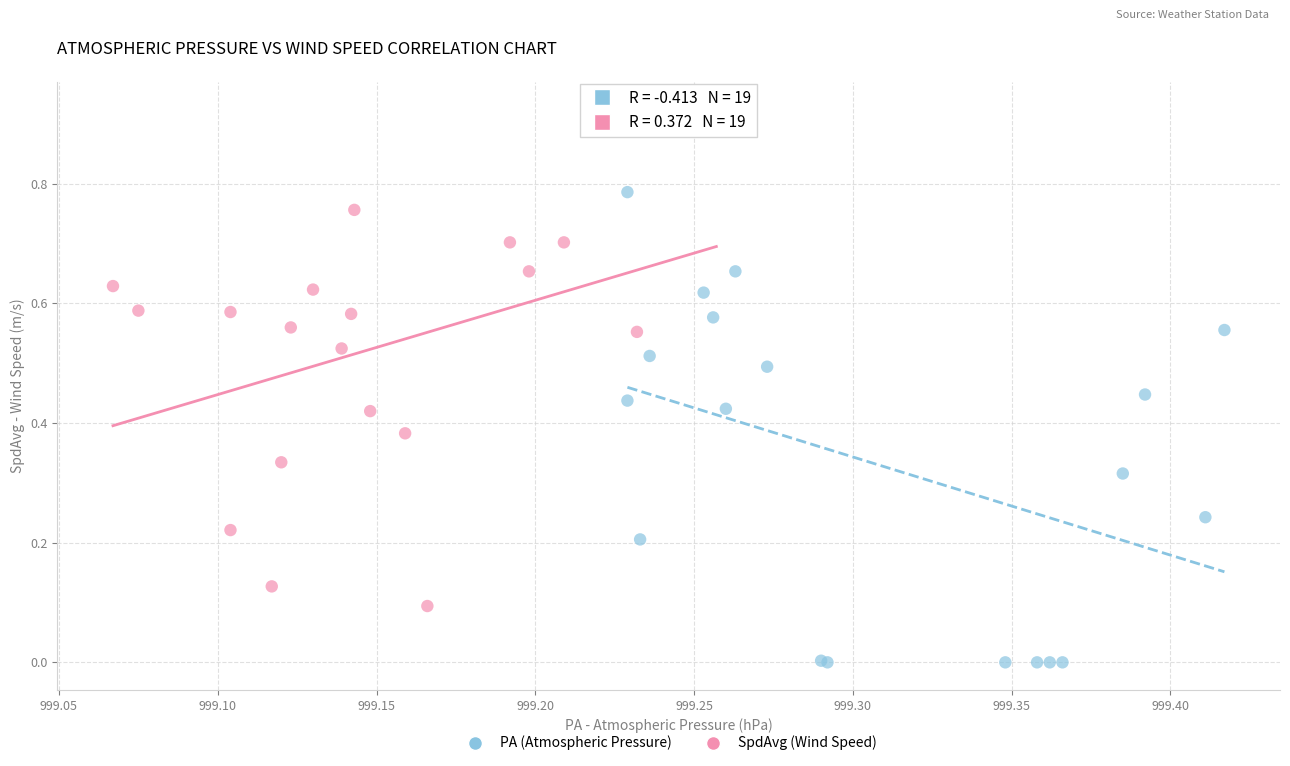

Which series reaches the maximum Y coordinate?

SpdAvg (Wind Speed)